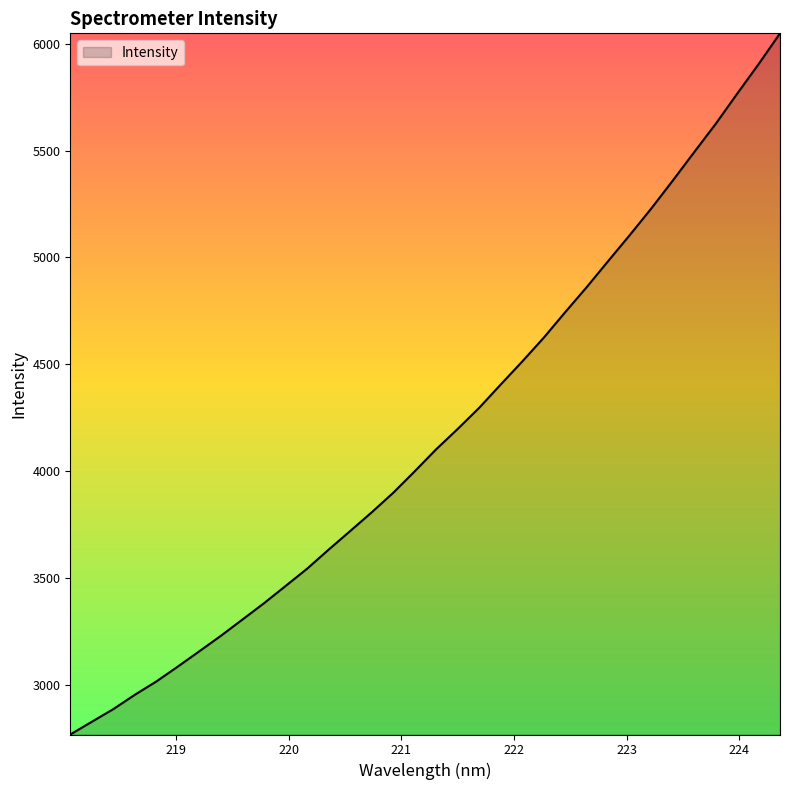

What is the difference between the maximum and minimum values?

3280.2